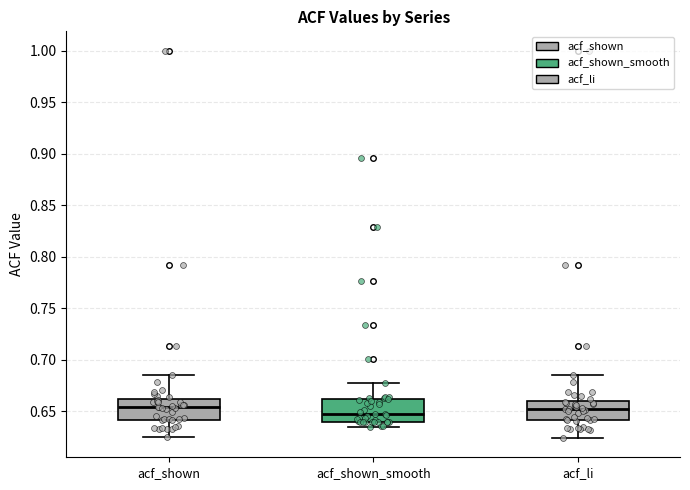

Reading left to right, transcribe this box plot: for each box, give where its median line is, the range the box spans, and where its two whiskers end, as read against the y-axis. The values are not printed on the chart, so give them approximately, as read against the axis.

acf_shown: median 0.655, box 0.640 to 0.660, whiskers 0.625 to 0.685
acf_shown_smooth: median 0.645, box 0.640 to 0.660, whiskers 0.635 to 0.675
acf_li: median 0.650, box 0.640 to 0.660, whiskers 0.625 to 0.685